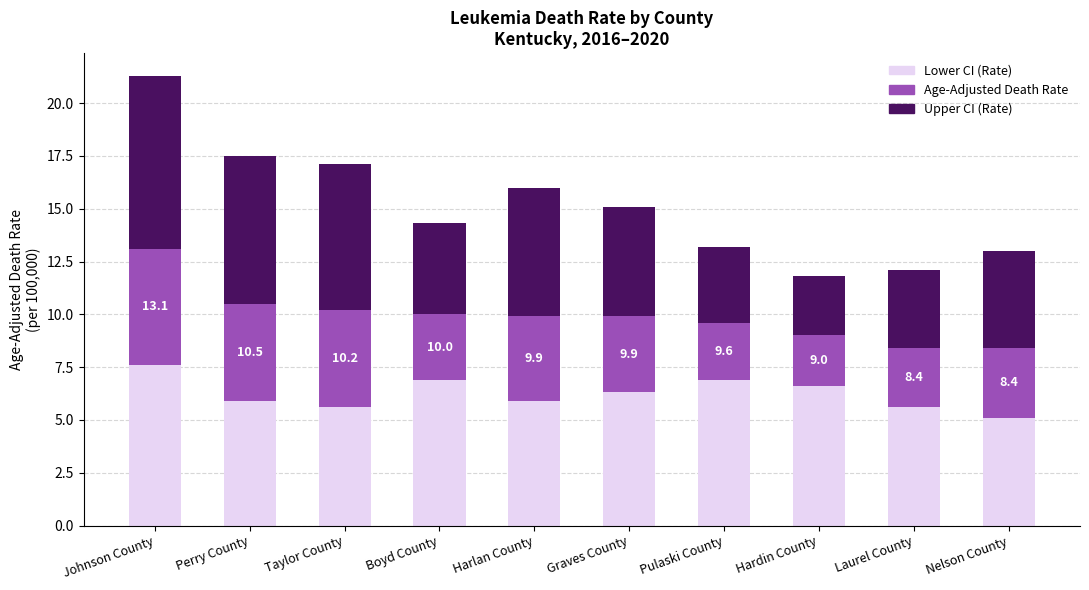

Reading left to right, transcribe the values for Lower CI (Rate).

Johnson County=7.6	Perry County=5.9	Taylor County=5.6	Boyd County=6.9	Harlan County=5.9	Graves County=6.3	Pulaski County=6.9	Hardin County=6.6	Laurel County=5.6	Nelson County=5.1